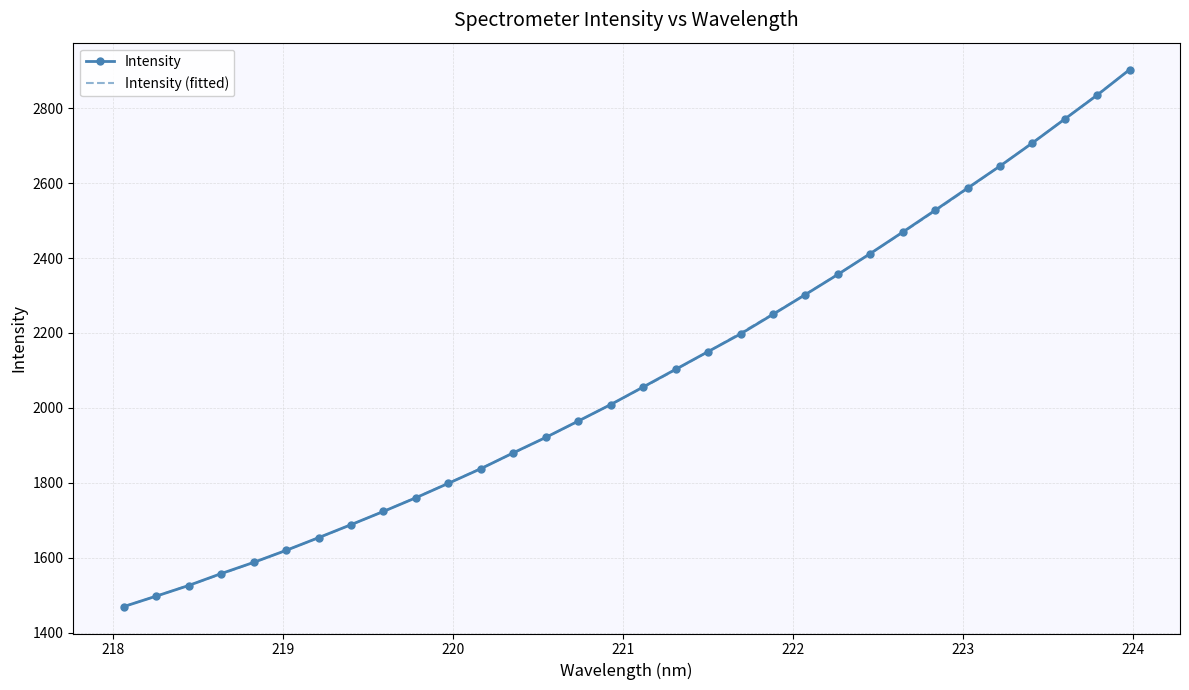

What is the value of the 12th point from the left?

1837.8